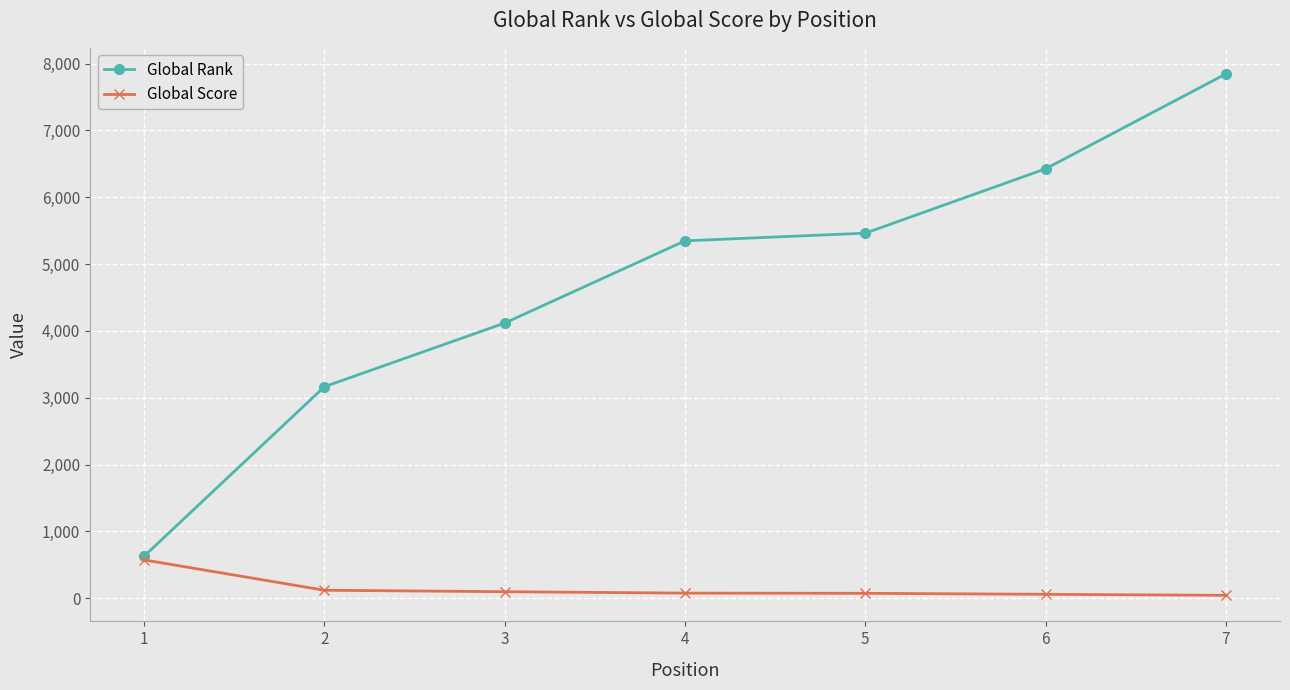

List the series in order of their peak value, lowest first.

Global Score, Global Rank